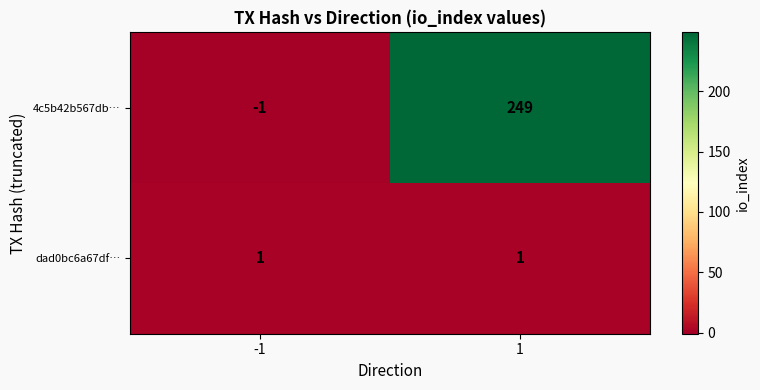

Between -1 and 1, which series saw the biggest shift?

4c5b42b567db…